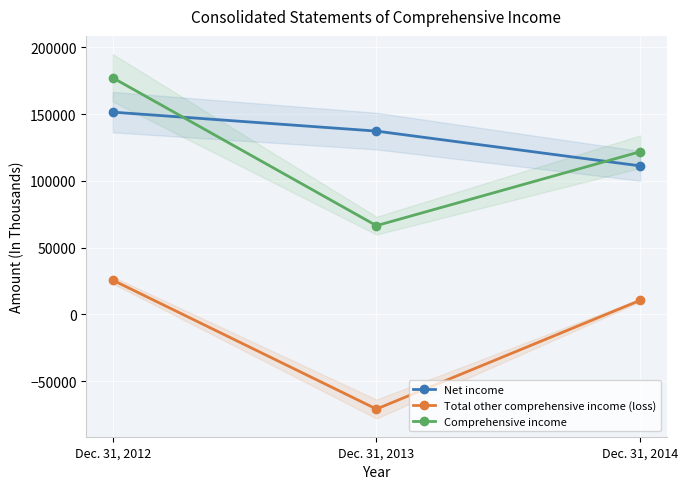

What value does the Comprehensive income series have at Dec. 31, 2013, to the nearest 100?

66500